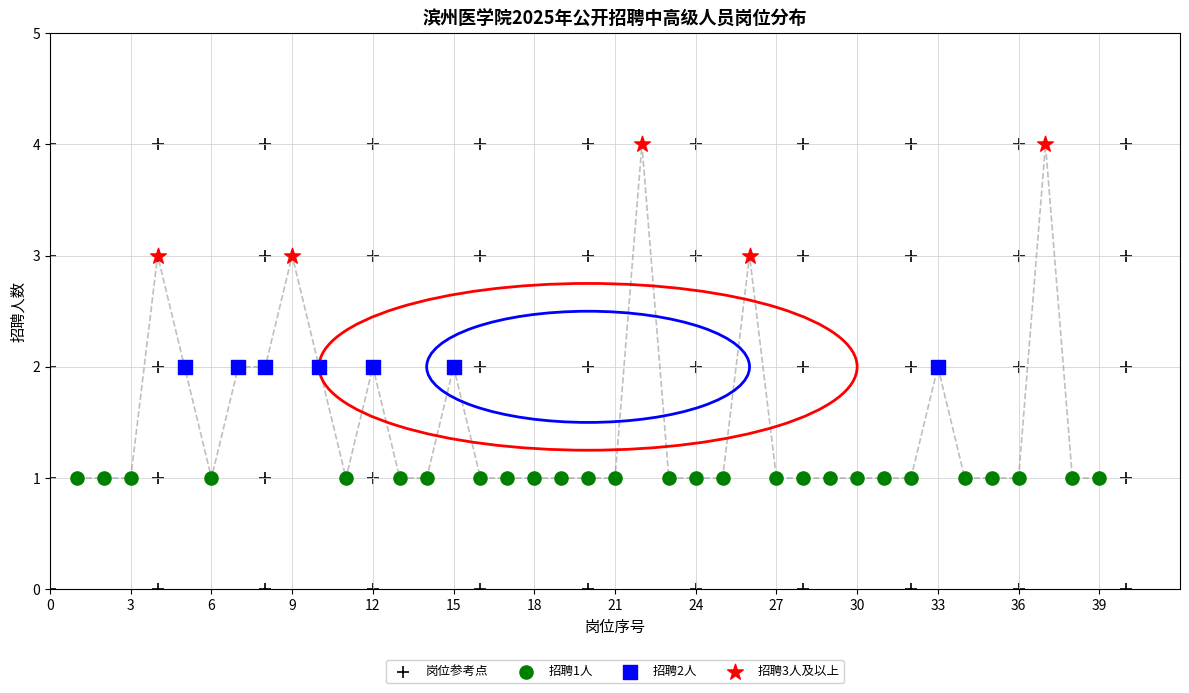

Which series reaches the minimum Y coordinate?

岗位参考点